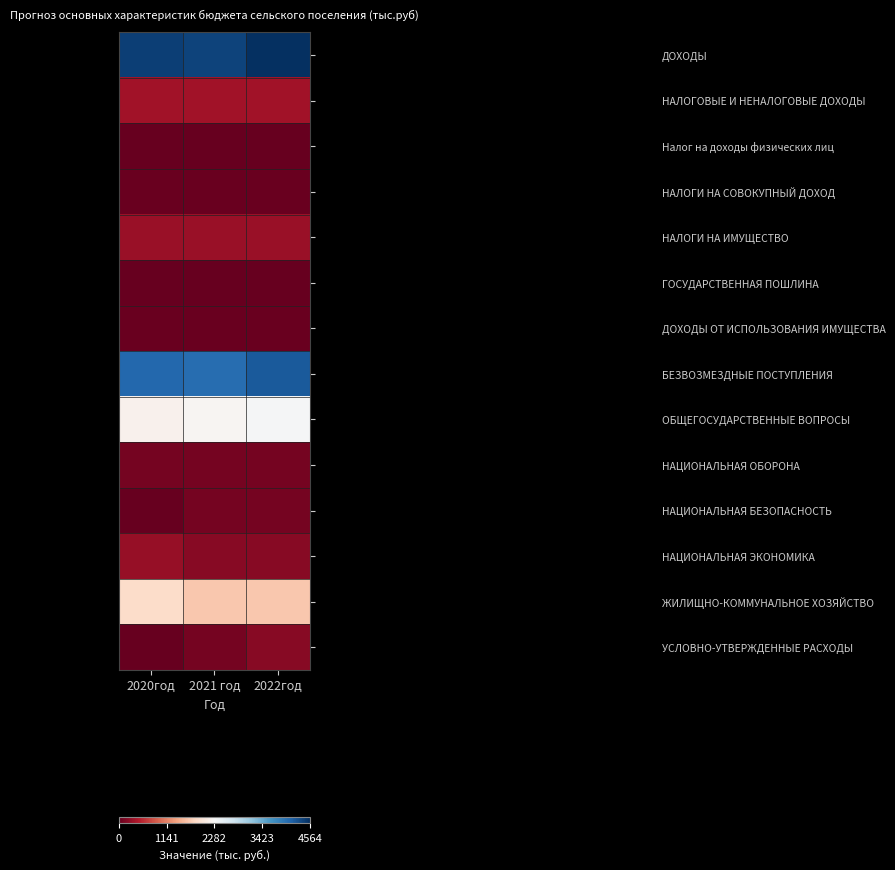

What is the total value across all series at 2022год?

14064.2